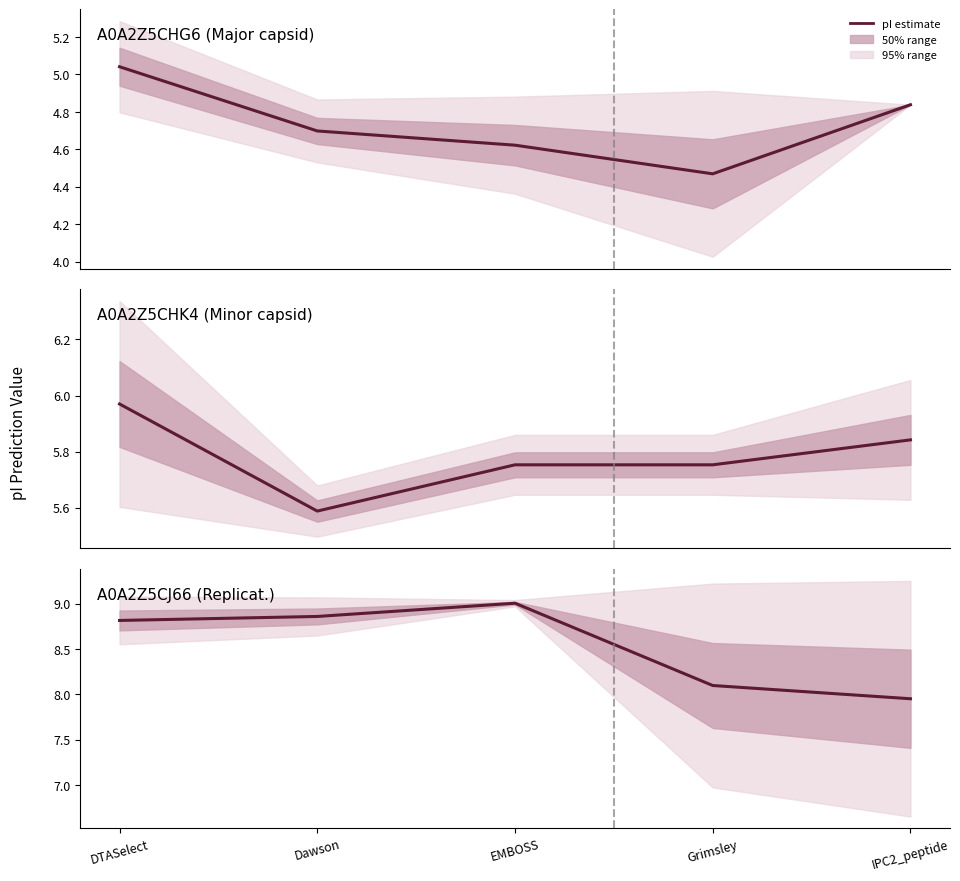

Which has a higher value, EMBOSS or DTASelect?

EMBOSS